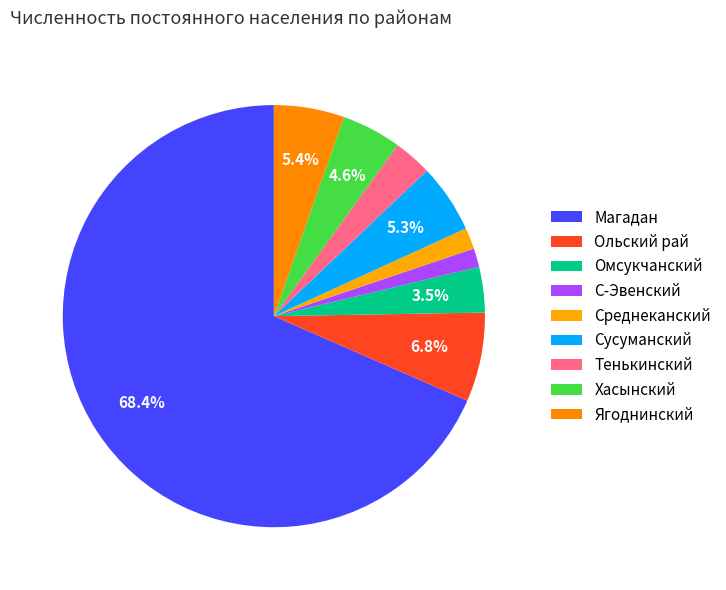

Which slice represents more than half of the pie?

Магадан